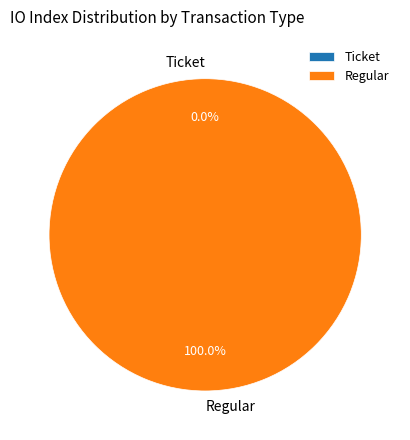

What percentage do Ticket and Regular together represent?

100.0%